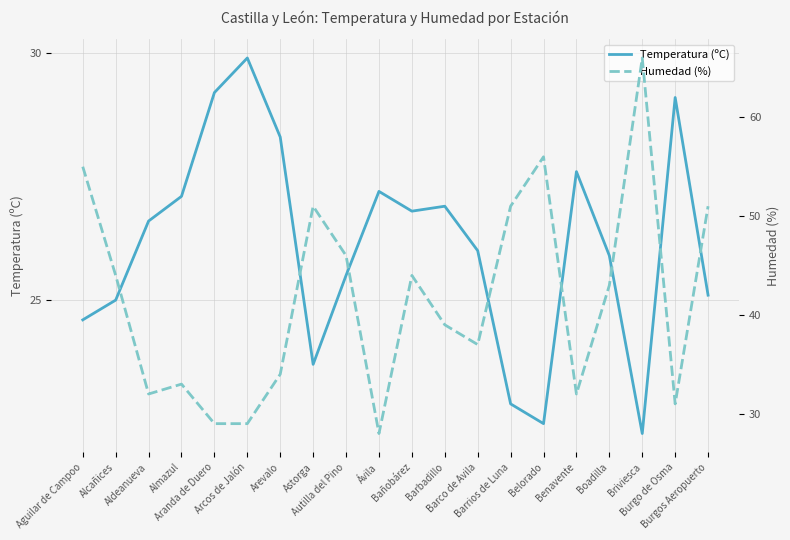

What is the maximum value for Temperatura (ºC)?

29.9